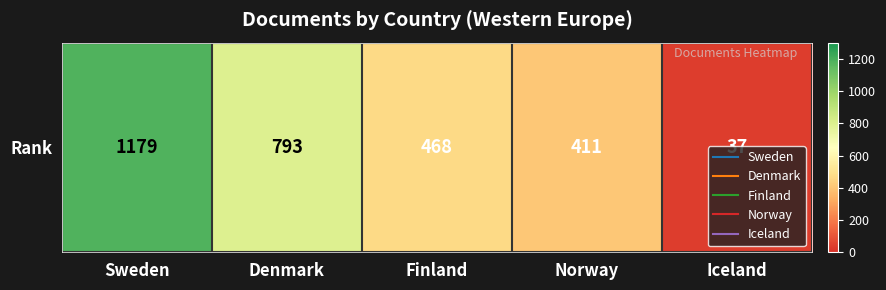

At which label is the value closest to 608?

Finland